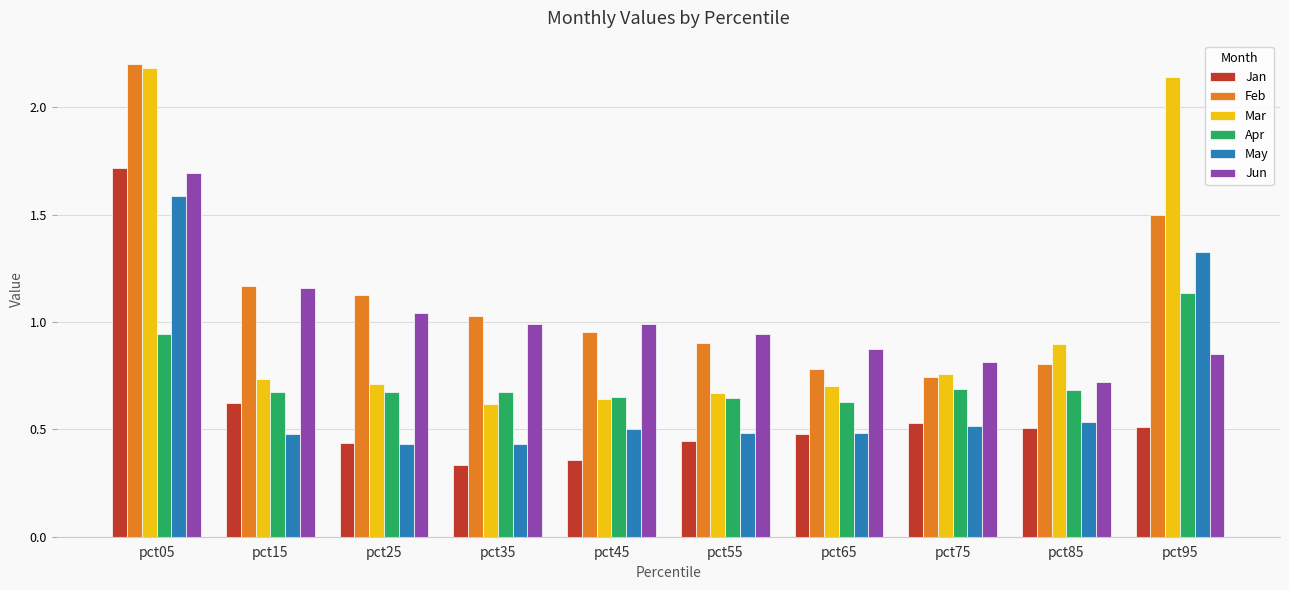

Count the Jan values in the range 0 to 1.

9